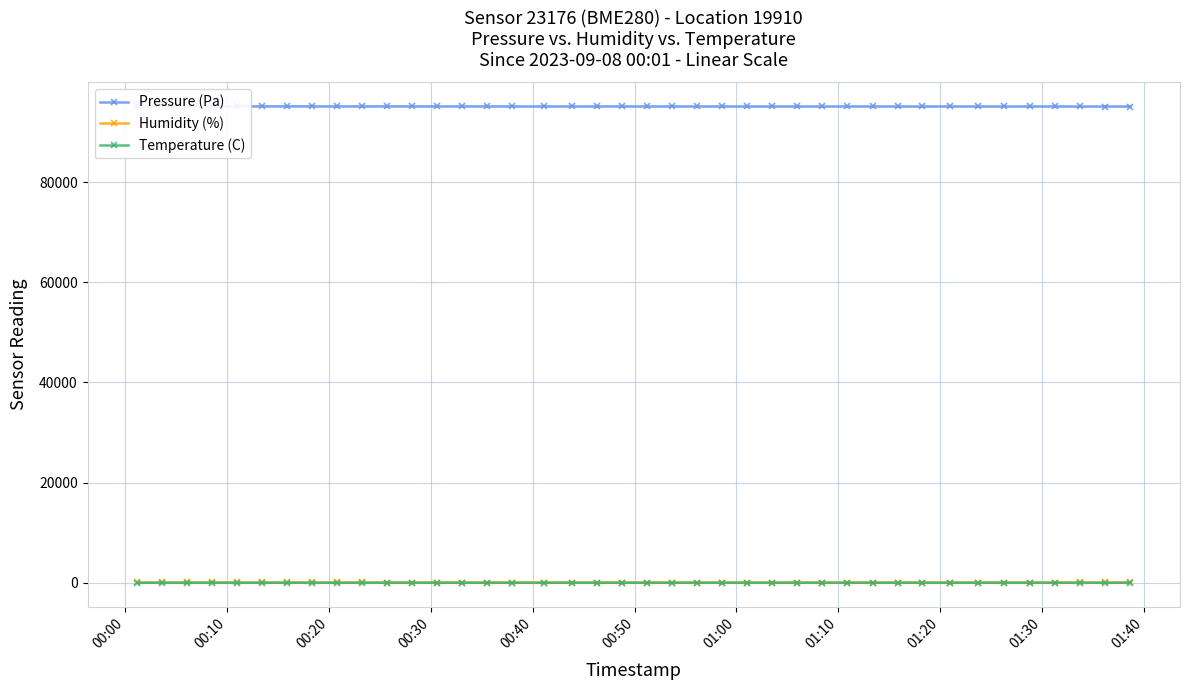

True or false: Humidity (%) has more than 2 interior local peaks.

True